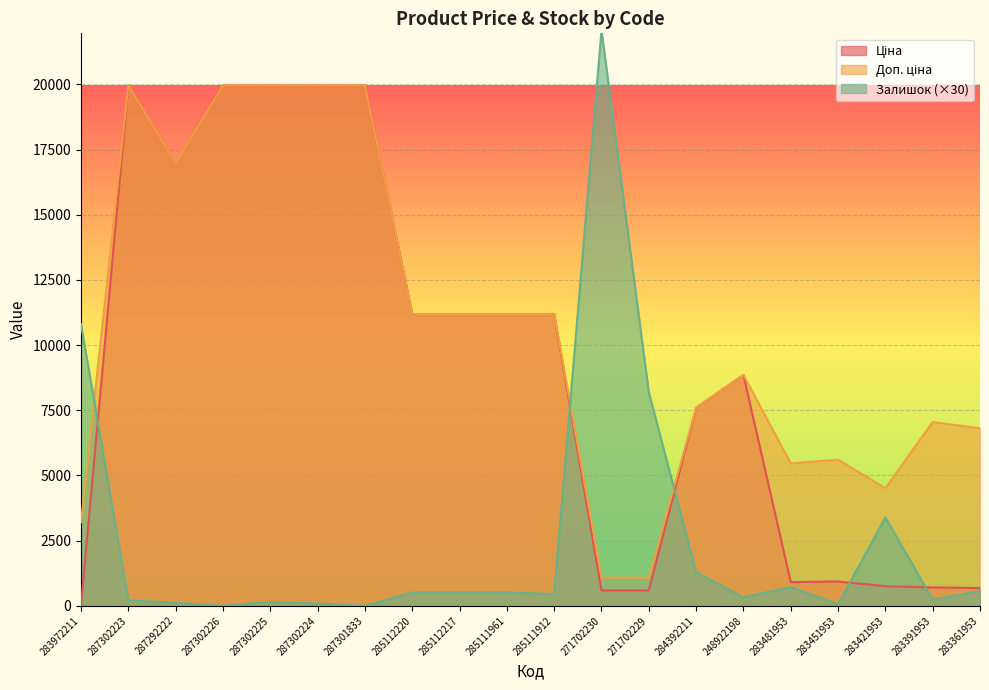

Reading left to right, transcribe all the data shown in this chart.

Ціна: 32.0	19964.2	16976.3	19964.2	19964.2	19964.2	19964.2	11188.2	11188.2	11188.2	11188.2	589.9	589.9	7596.5	8856.7	910.4	934.5	752.2	705.1	681.0
Доп. ціна: 3205.0	19964.2	16976.3	19964.2	19964.2	19964.2	19964.2	11188.2	11188.2	11188.2	11188.2	1081.7	1081.7	7596.5	8856.7	5462.3	5607.2	4513.3	7051.3	6809.8
Залишок: 10800.0	210.0	120.0	0.0	150.0	90.0	0.0	510.0	510.0	510.0	450.0	22080.0	8190.0	1290.0	330.0	720.0	60.0	3390.0	240.0	570.0